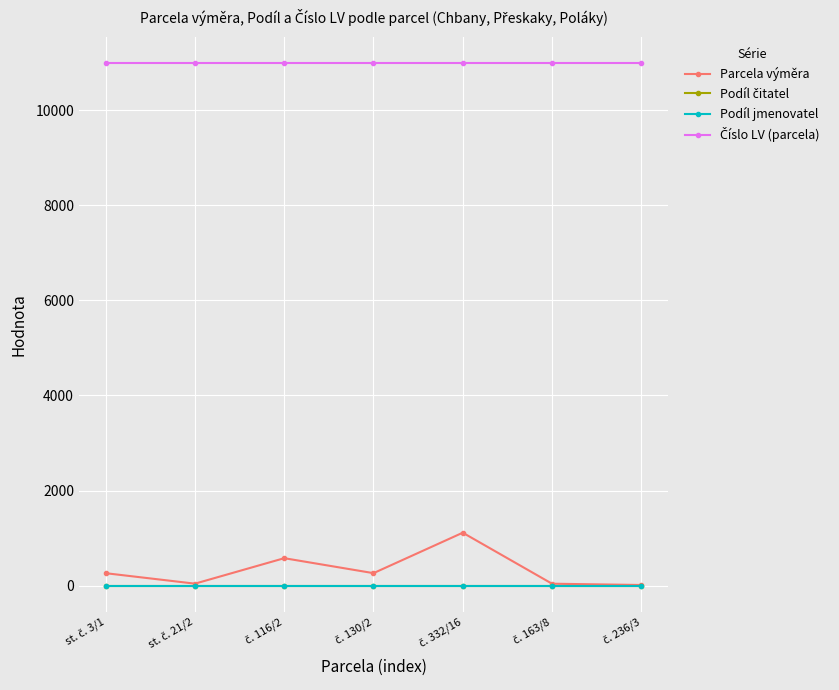

Rank the categories by Číslo LV (parcela) value from lowest to highest.

st. č. 3/1, st. č. 21/2, č. 116/2, č. 130/2, č. 332/16, č. 163/8, č. 236/3